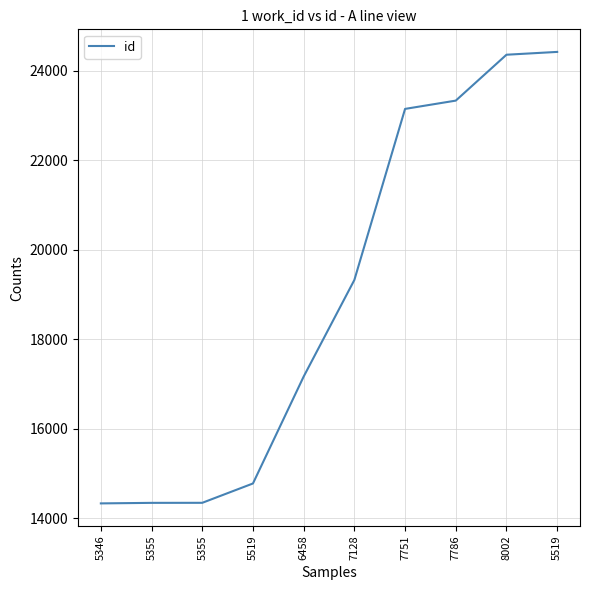

What is the ratio of the value at 5355 to the value at 5346?

1.0